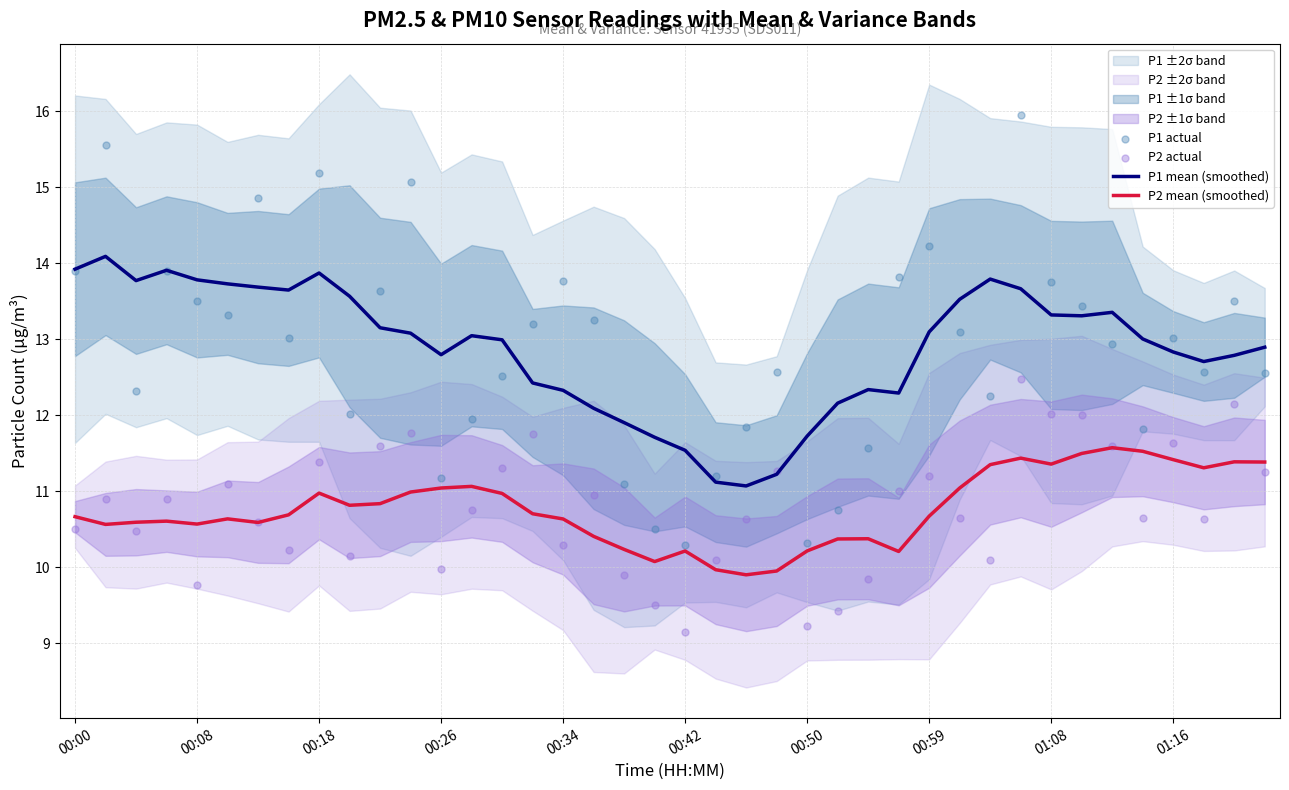

Is the value of P2 mean (smoothed) at 31 greater than the value of P1 mean (smoothed) at 00:00?

No